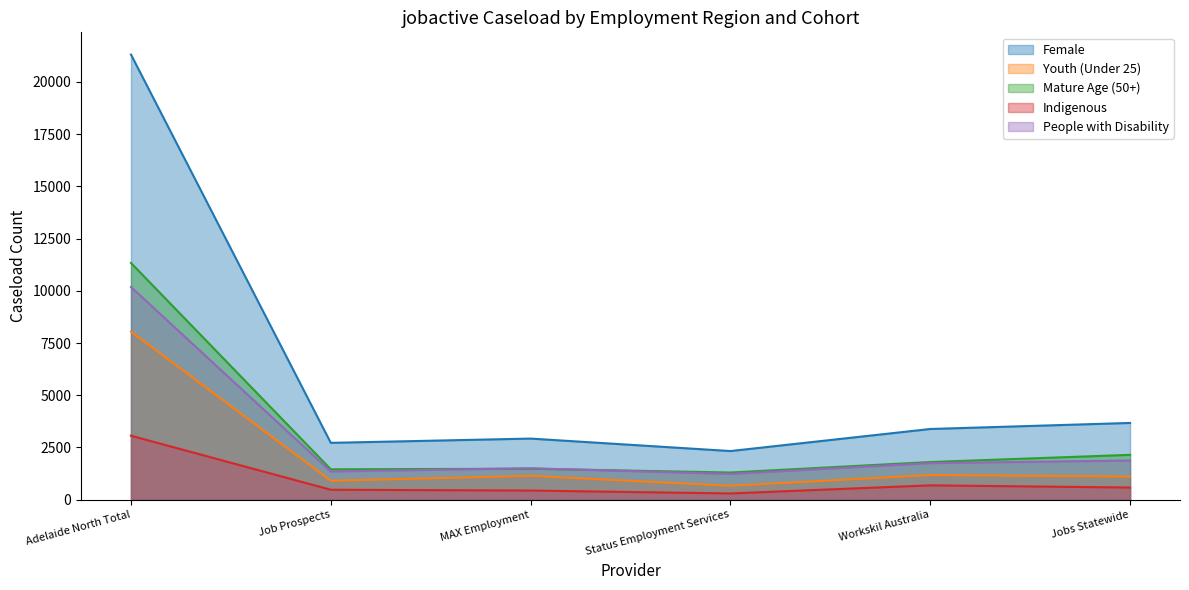

What is the greatest value displayed?

21311